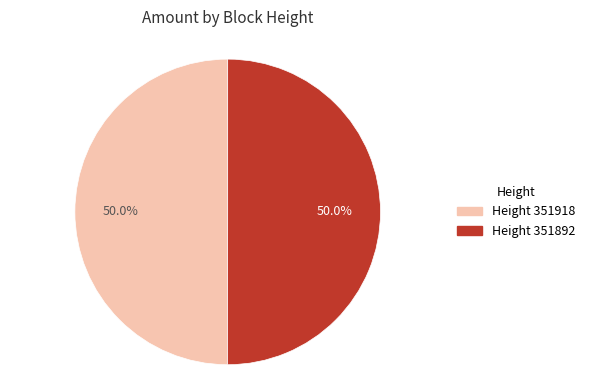

What is the ratio of the value at Height 351918 to the value at Height 351892?

1.0